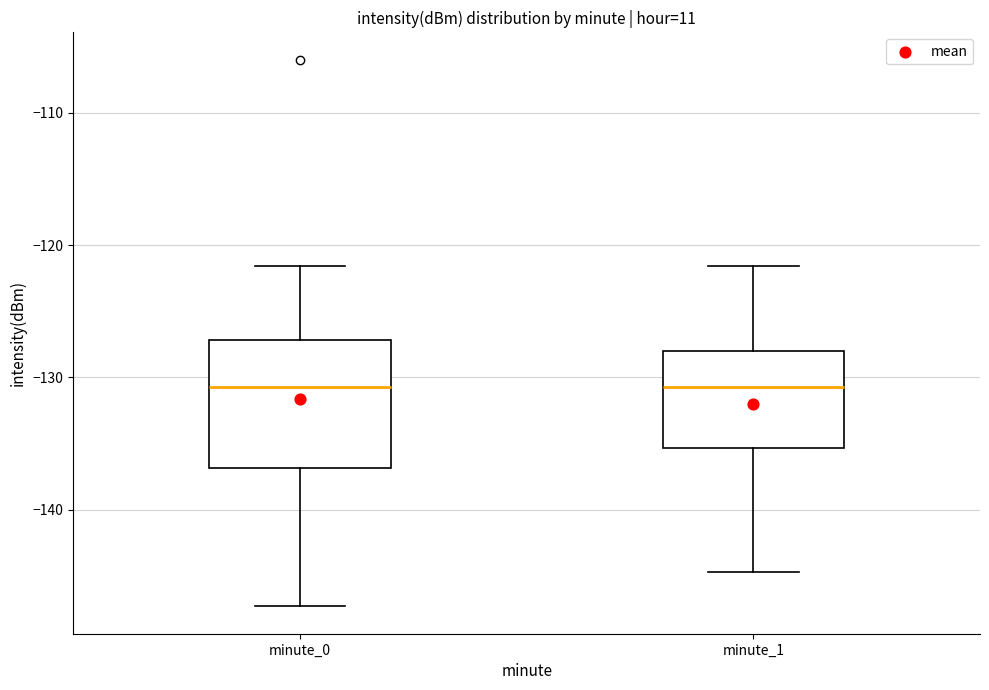

Reading left to right, read every box against the y-axis: the position of its median line, the range the box covers, and the ends of its whiskers. The values are not printed on the chart, so give them approximately, as read against the axis.

minute_0: median -131, box -137 to -127, whiskers -147 to -122
minute_1: median -131, box -135 to -128, whiskers -145 to -122